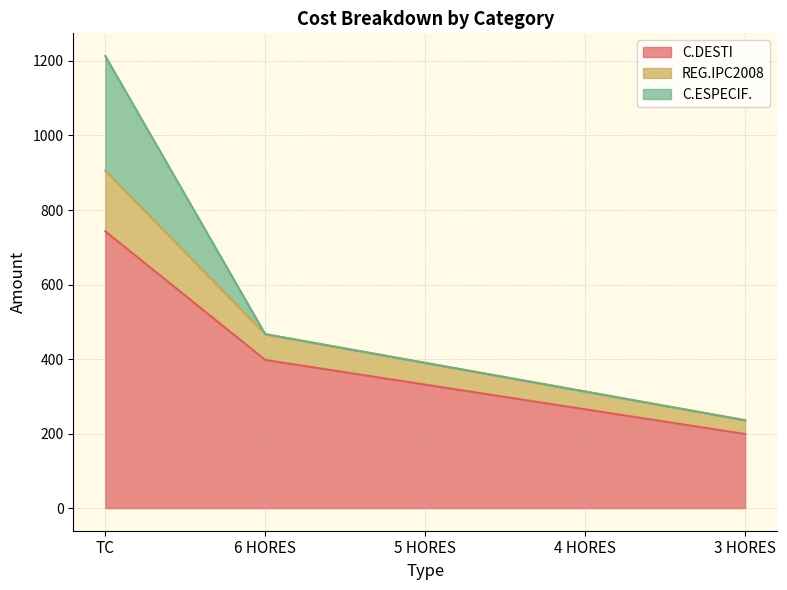

At which label does C.DESTI reach its peak?

TC